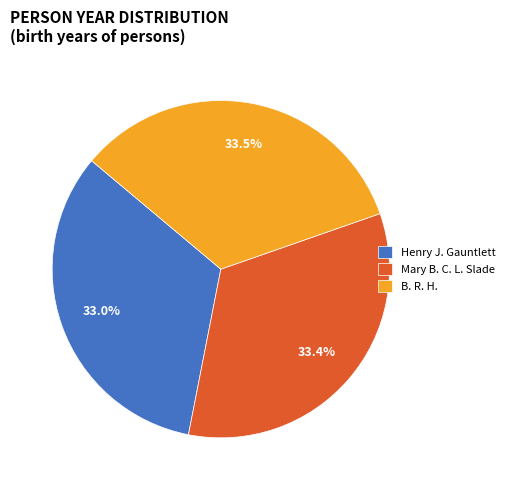

Count the number of slices in the pie.

3